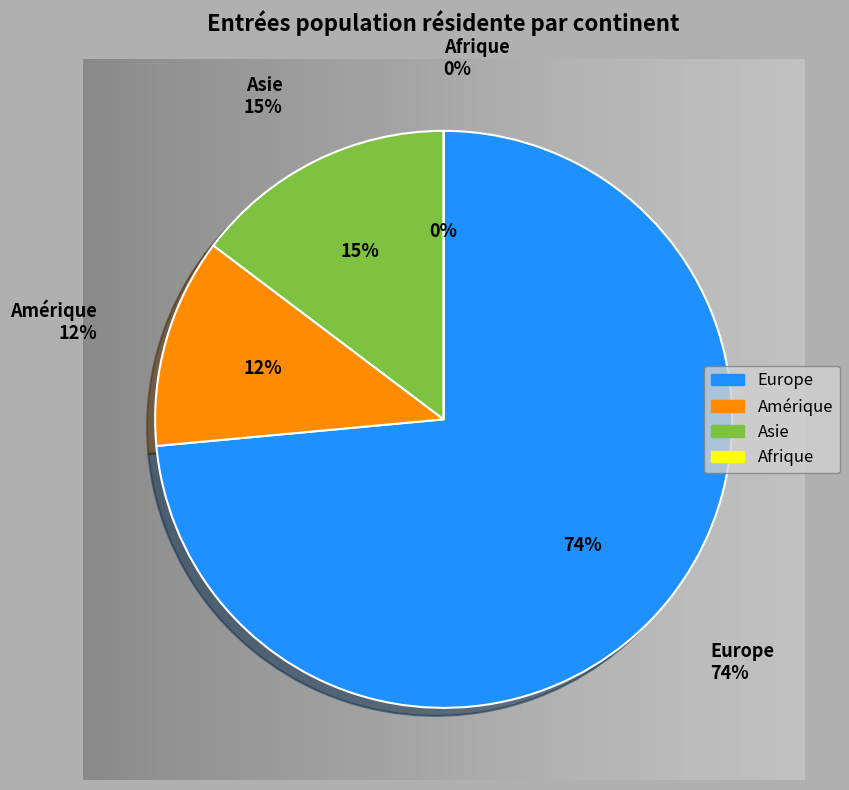

Is there a majority slice in this chart?

Yes